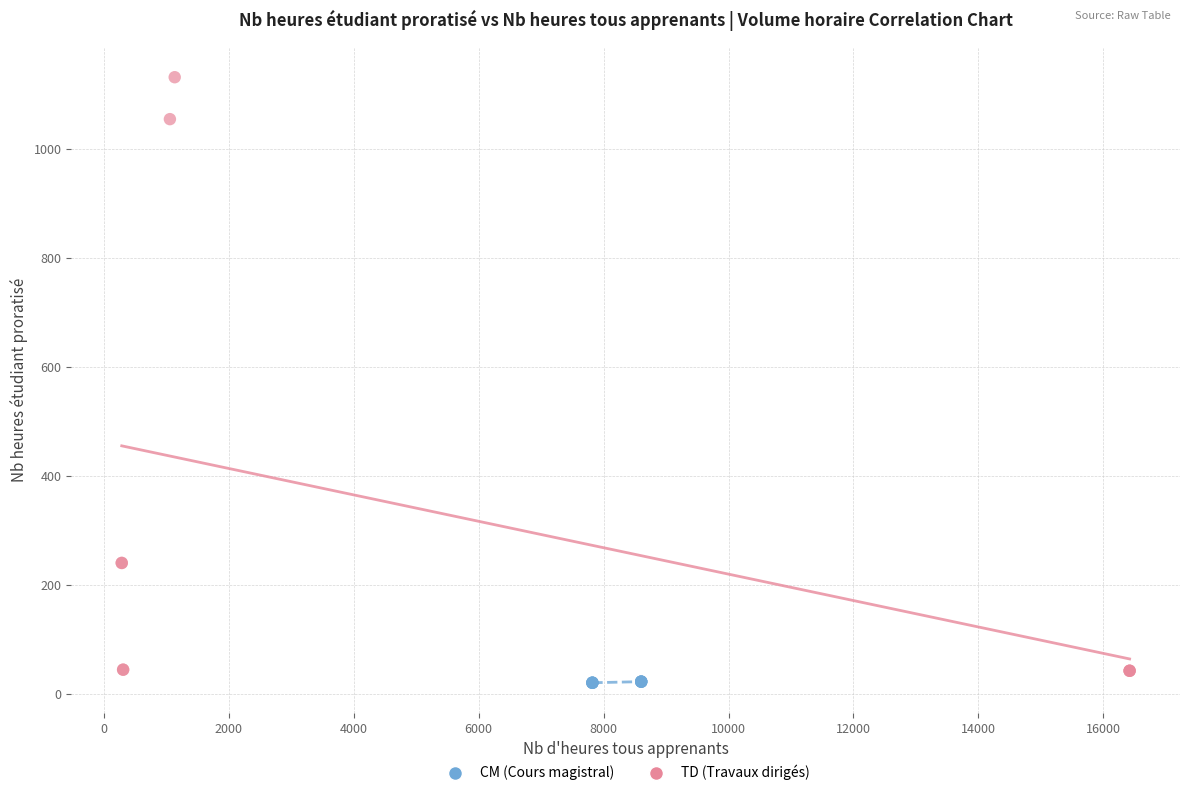

Which series has the largest Y range (max minus min)?

TD (Travaux dirigés)